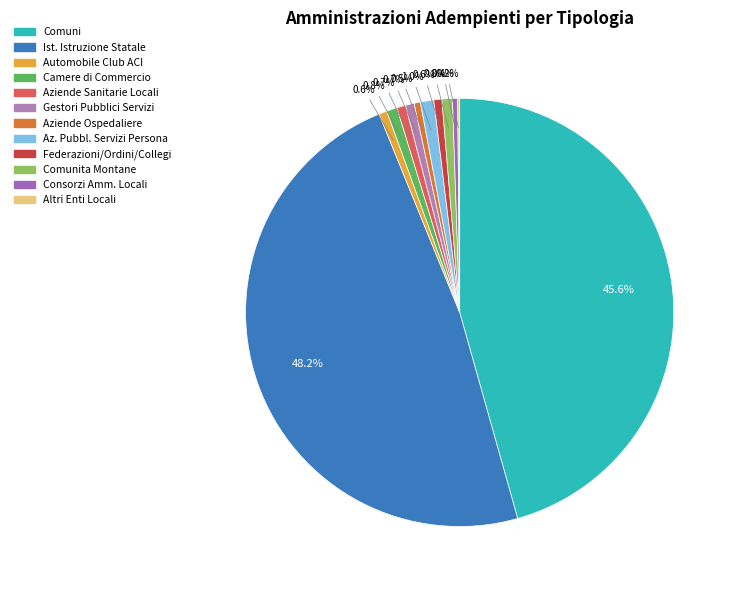

Count the number of slices in the pie.

12